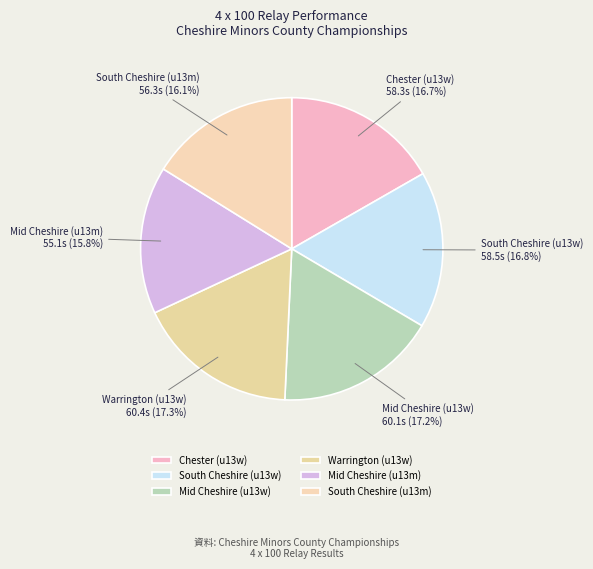

What is the ratio of the value at Mid Cheshire (u13w) to the value at Mid Cheshire (u13m)?

1.1